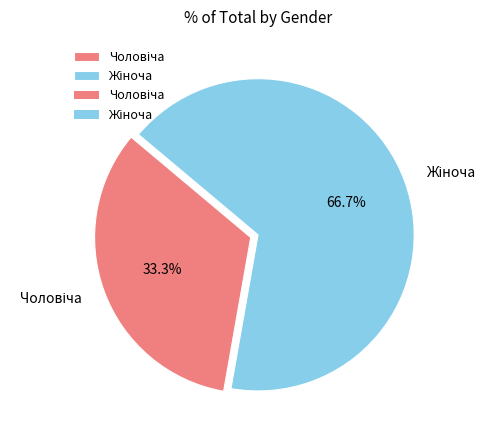

Is there any slice that represents more than half of the pie?

Yes